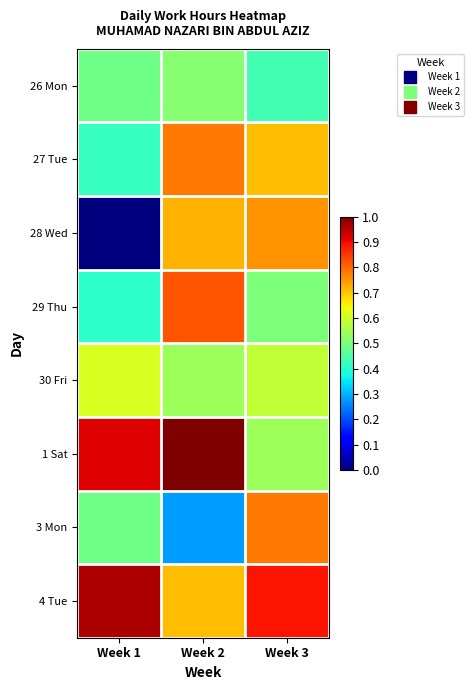

Which has a higher value, Week 1 or Week 2?

Week 2